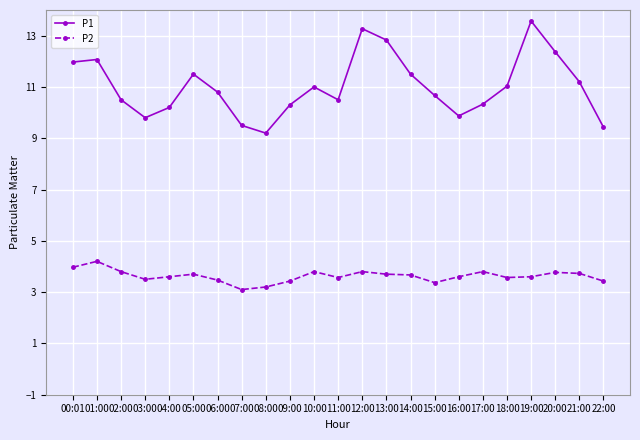

What is the total value across all series at 21:00?

14.9